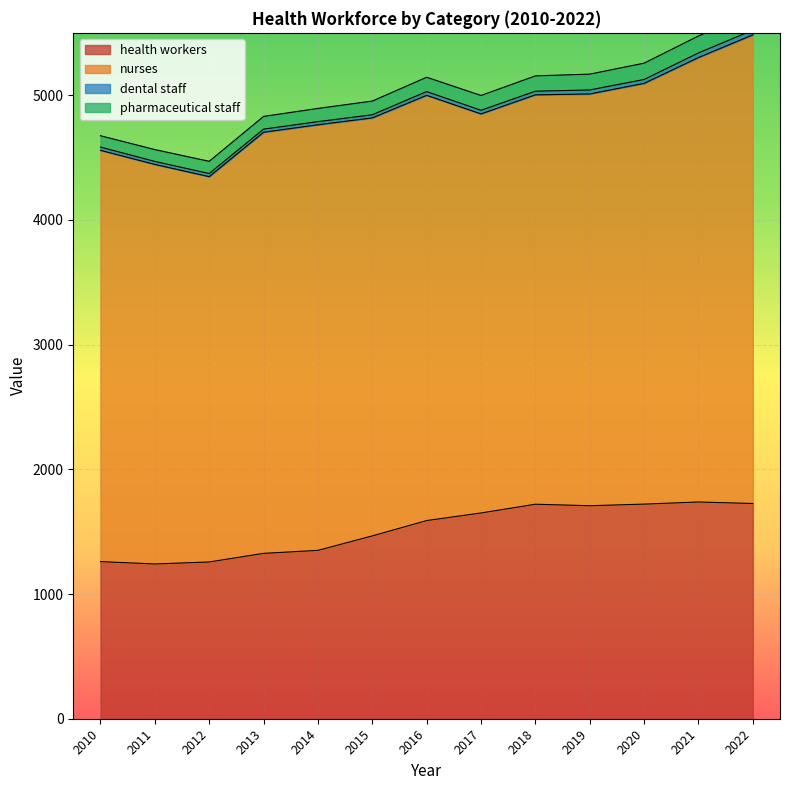

True or false: pharmaceutical staff and dental staff intersect in this chart.

False